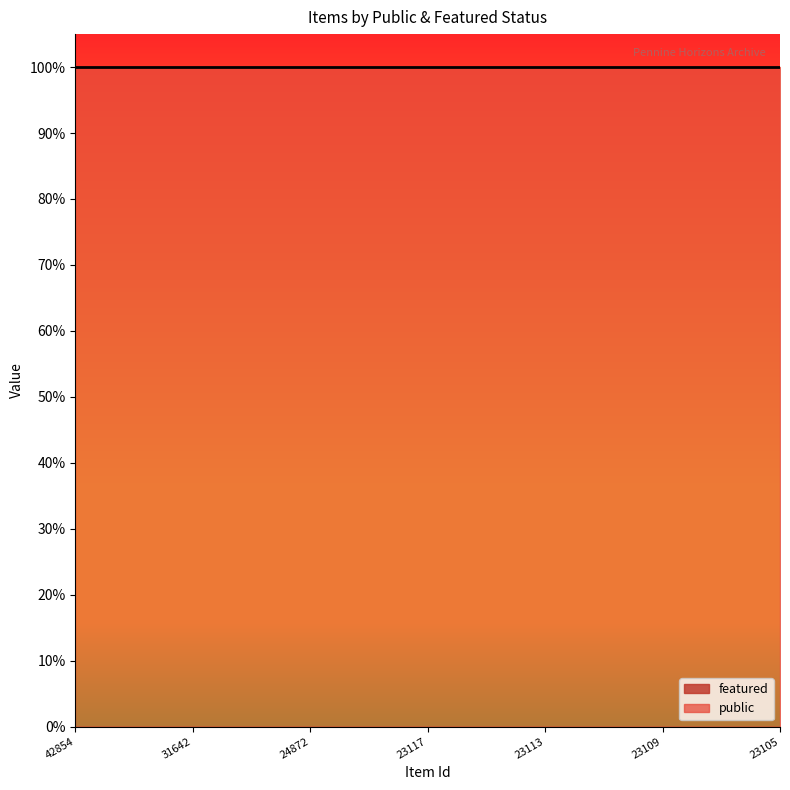

Between 23118 and 23112, which series saw the biggest shift?

public